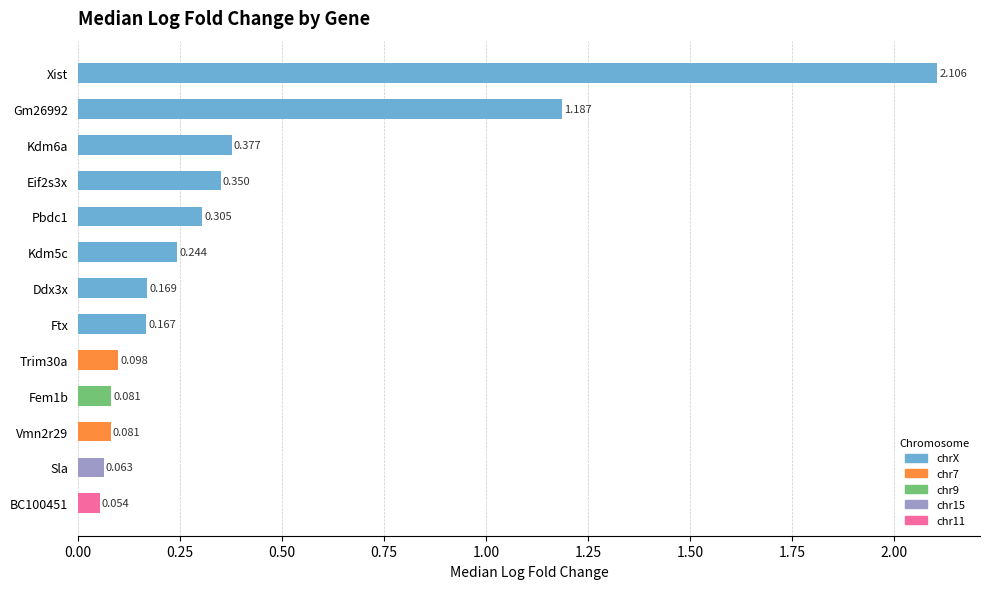

Which has a higher value, BC100451 or Ftx?

Ftx